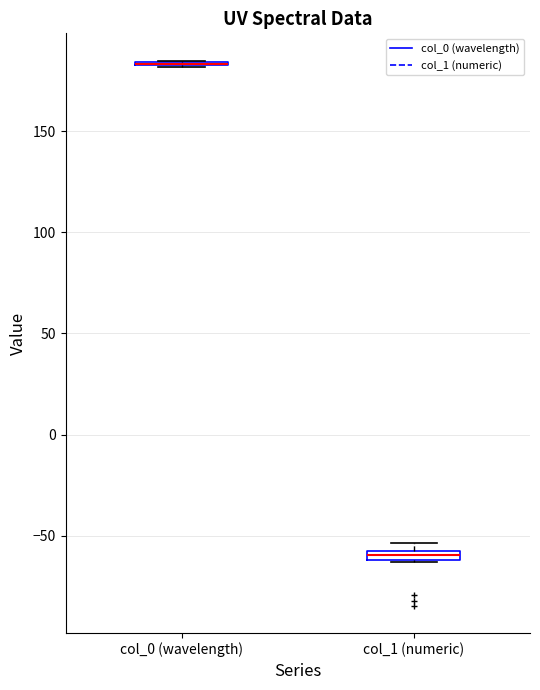

Where is the upper edge of the box for col_1 (numeric) on the y-axis? The values are not printed on the chart, so give them approximately, as read against the axis.

-55